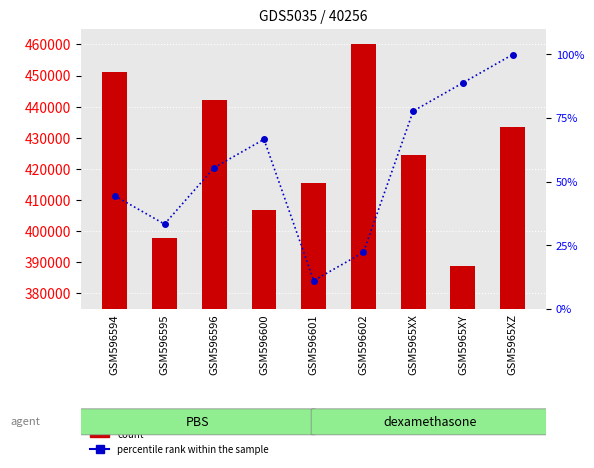

What is the value of the percentile rank within the sample bar at the 7th from the left?

77.7